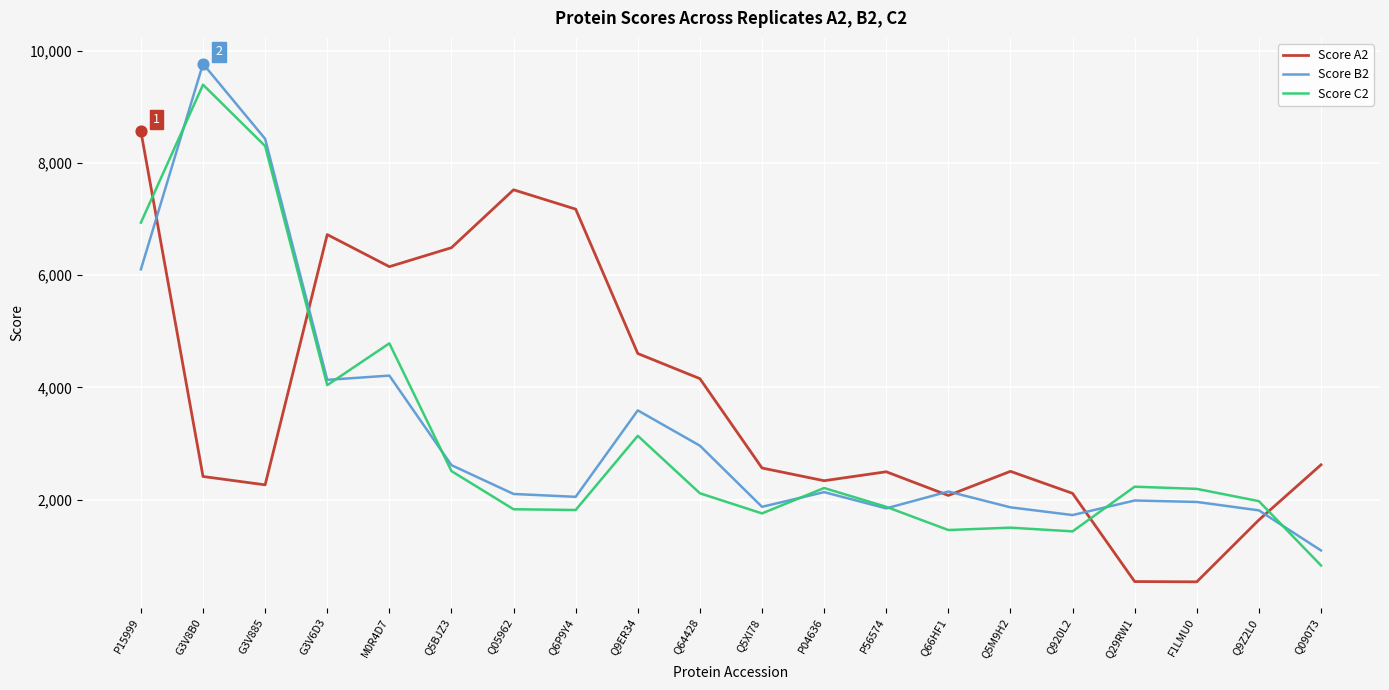

Between P56574 and F1LMU0, which series saw the biggest shift?

Score A2